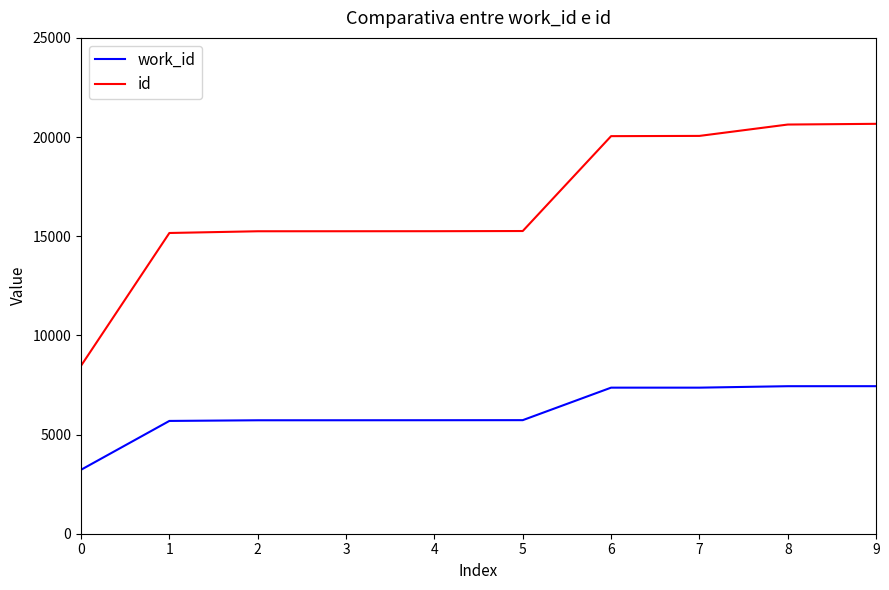

What is the total value across all series at 5?

20988